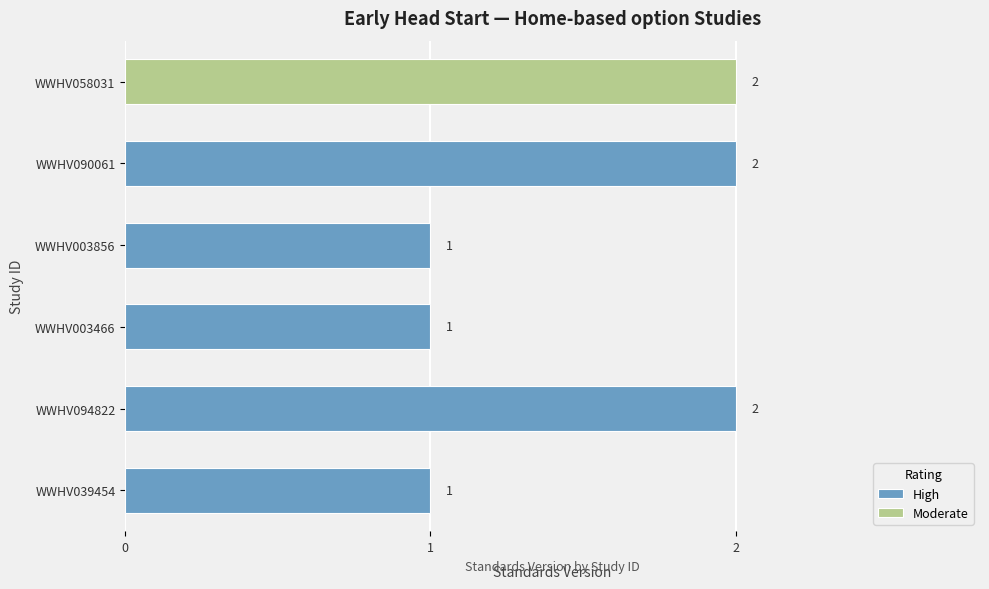

The High series shows 2 at WWHV003856. True or false?

False